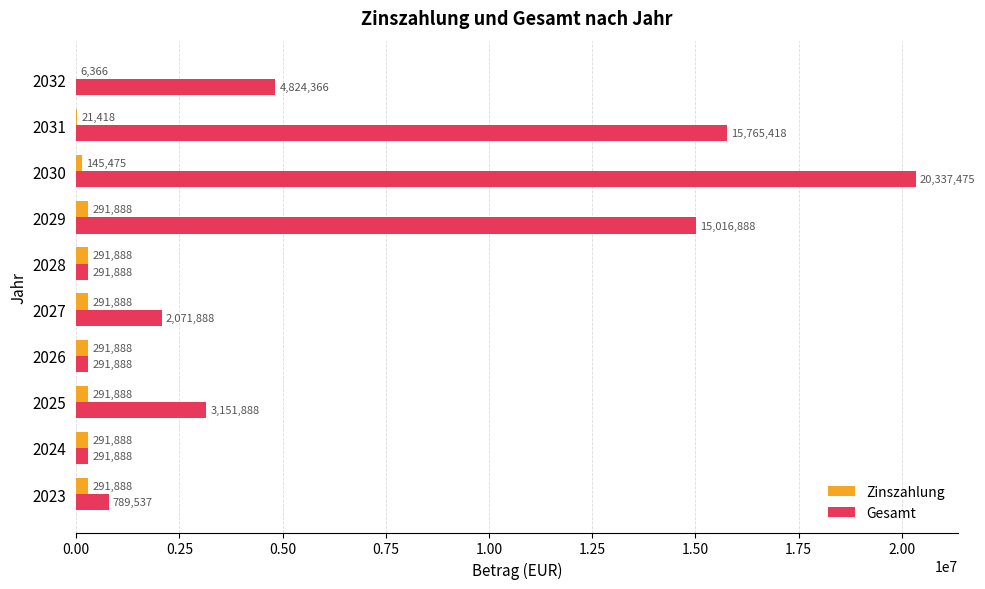

At which category is the sum across all series the highest?

2030